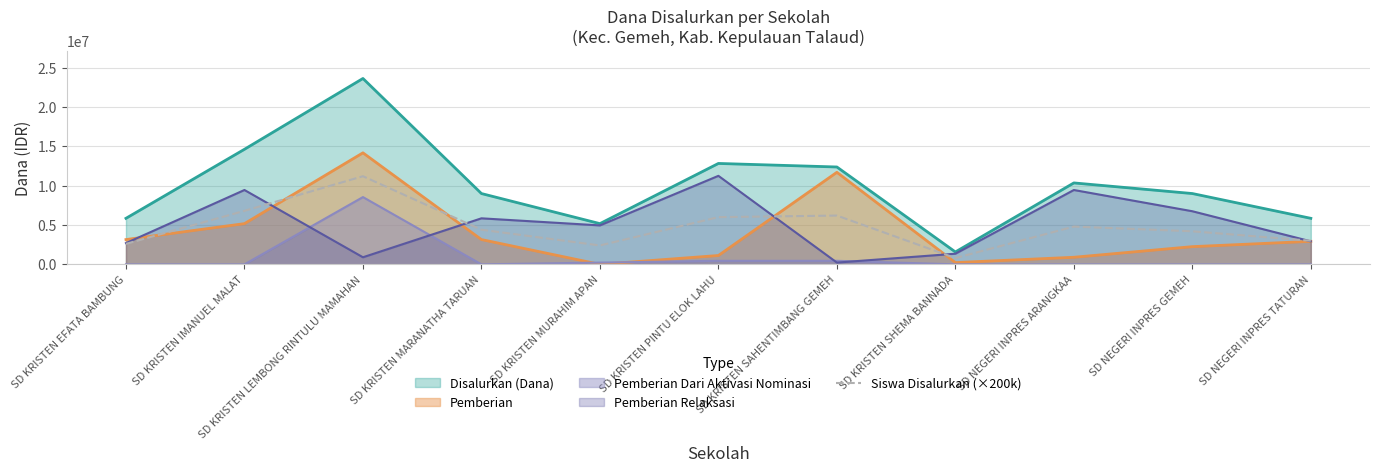

What is the maximum value shown in the chart?

23625000